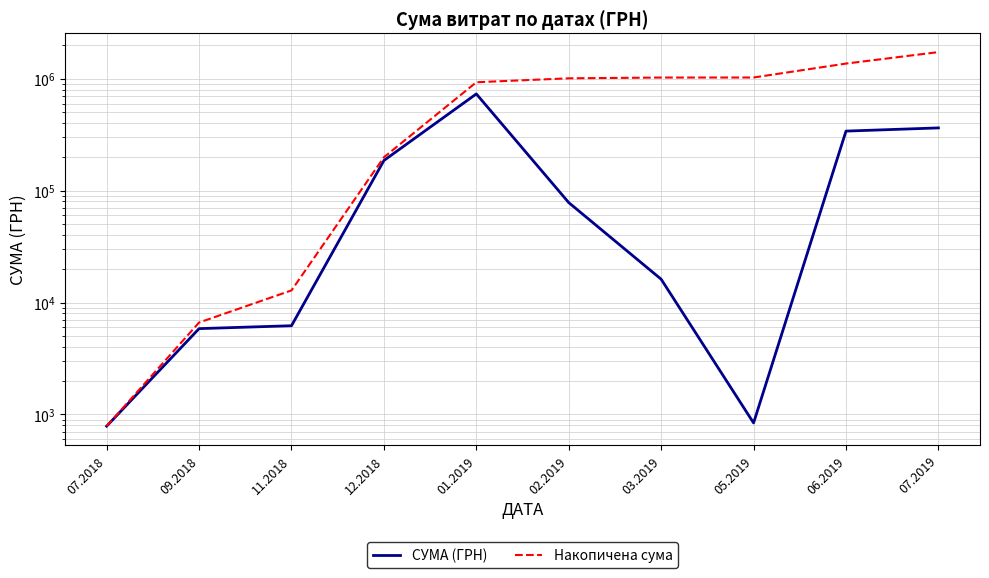

Reading right to left, transcribe all the data shown in this chart.

СУМА (ГРН): 363712.7	340568.6	840.0	16164.0	78191.1	731980.0	185999.9	6207.6	5848.0	786.0
Накопичена сума: 1730297.7	1366585.0	1026016.4	1025176.4	1009012.5	930821.4	198841.5	12841.6	6634.0	786.0